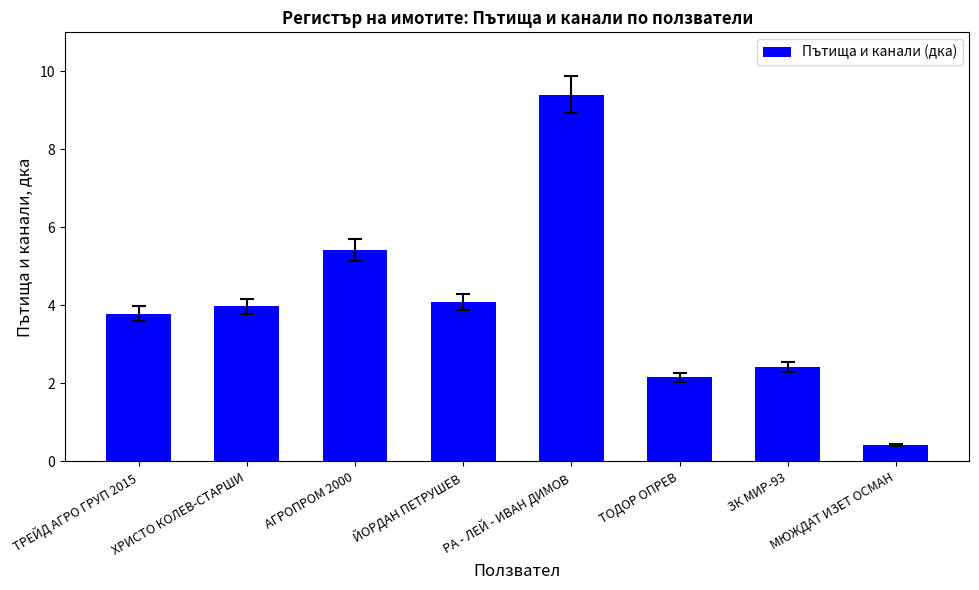

Reading left to right, transcribe all the data shown in this chart.

ТРЕЙД АГРО ГРУП 2015=3.8	ХРИСТО КОЛЕВ-СТАРШИ=4.0	АГРОПРОМ 2000=5.4	ЙОРДАН ПЕТРУШЕВ=4.1	РА - ЛЕЙ - ИВАН ДИМОВ=9.4	ТОДОР ОПРЕВ=2.2	ЗК МИР-93=2.4	МЮЖДАТ ИЗЕТ ОСМАН=0.4